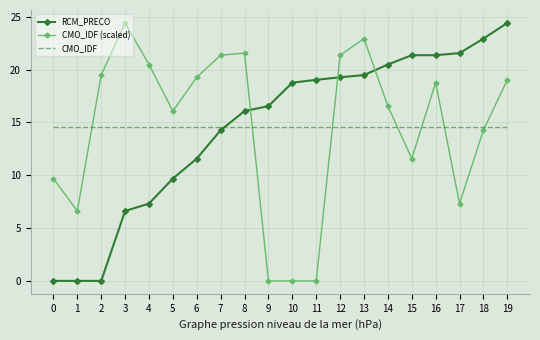

Between 11 and 17, which series saw the biggest shift?

CMO_IDF (scaled)